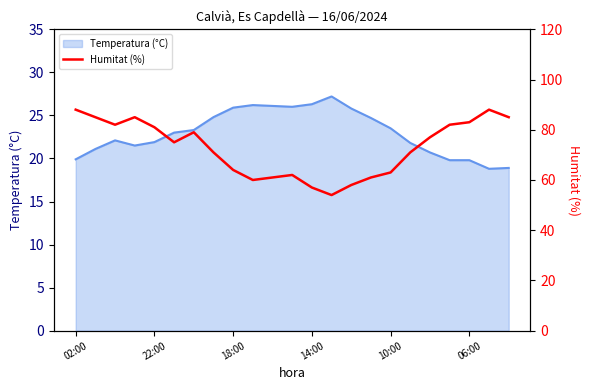

What is the highest value of the Temperatura (°C) series?

27.2